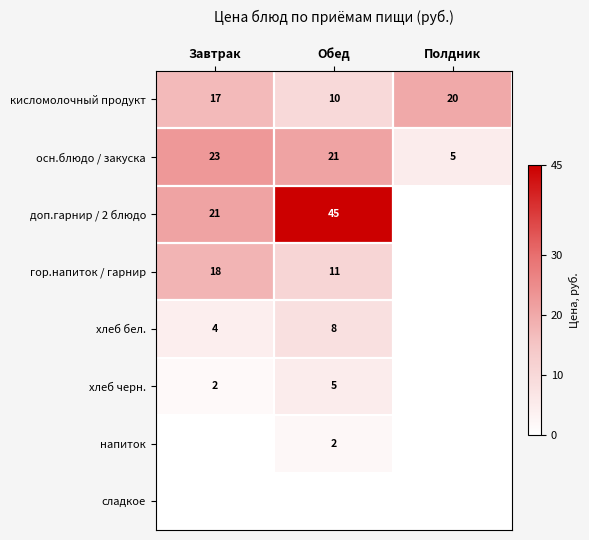

What is the total value across all series at Обед?

102.0